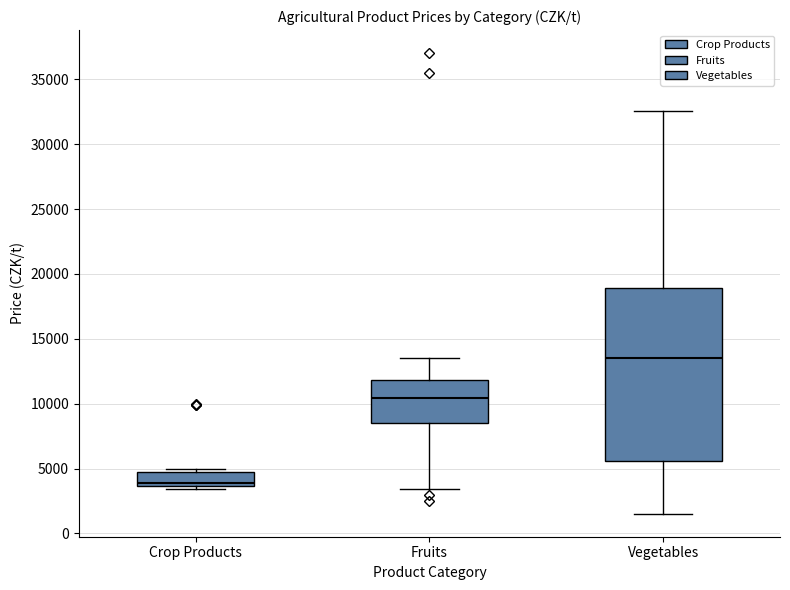

Comparing the boxes themselves (not the whiskers), which one is the tallest?

Vegetables